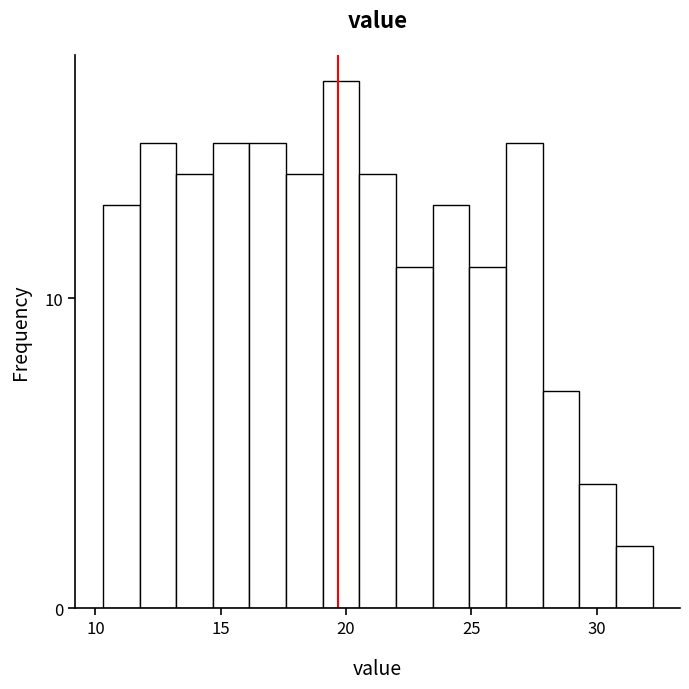

Read against the x-axis, roughly where is the centre of the tallest bar?

20.0